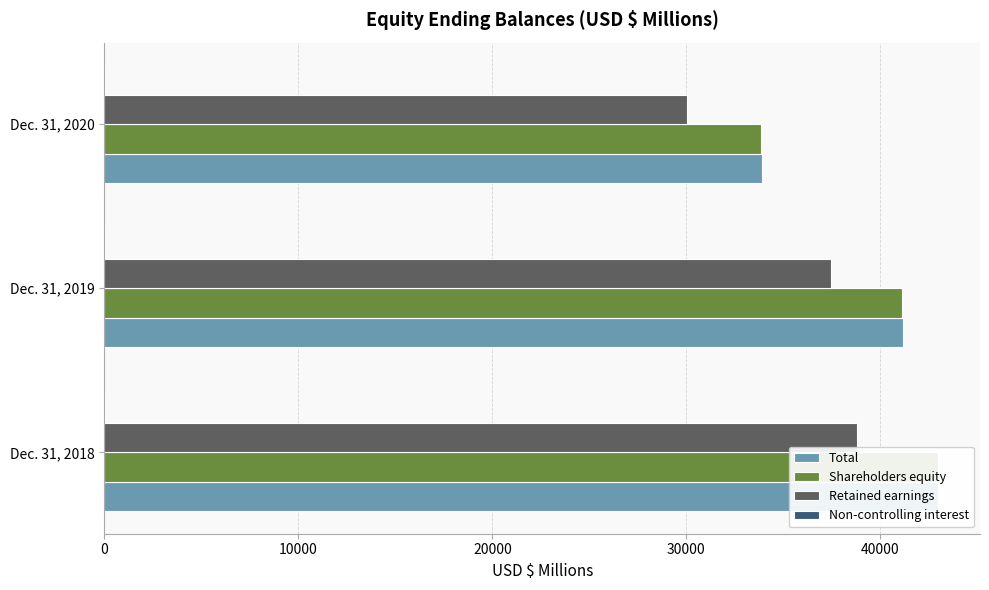

Which series has the largest total across all categories?

Total